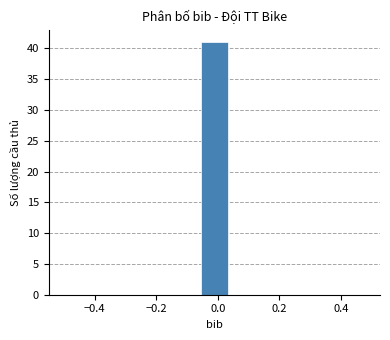

Reading left to right, transcribe this chart: for each bar, give the range it covers on the x-axis and its height. Neither the bar edges nor the heights are printed on the chart, so give them approximately, as read against the axes.

-0.50 to -0.38: 0
-0.38 to -0.28: 0
-0.28 to -0.16: 0
-0.16 to -0.06: 0
-0.06 to 0.06: 41
0.06 to 0.16: 0
0.16 to 0.28: 0
0.28 to 0.38: 0
0.38 to 0.50: 0